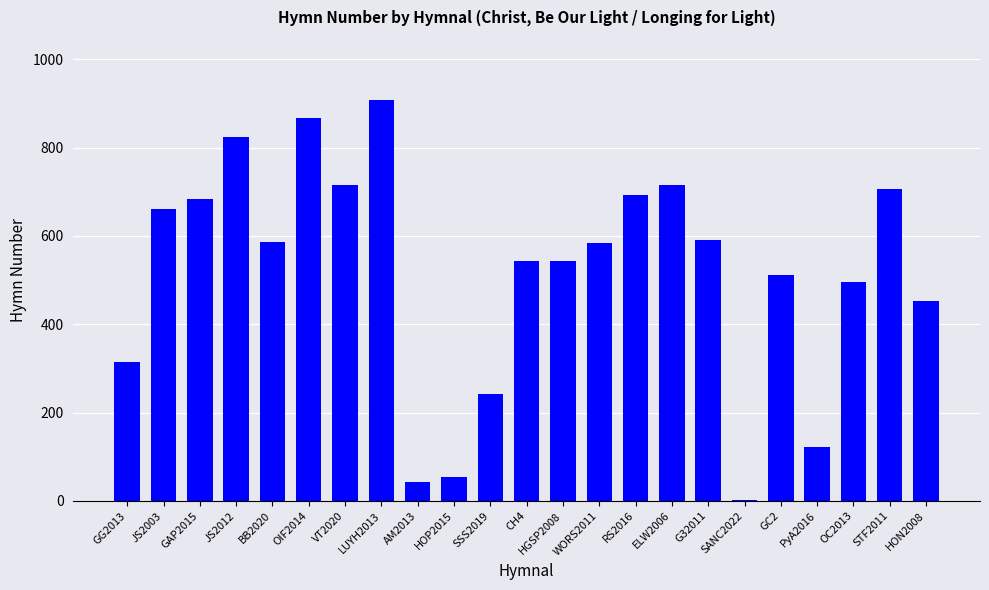

What is the sum of all values?

11851